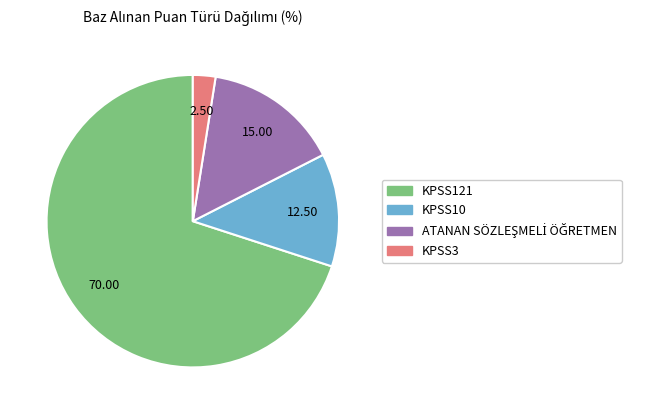

Does KPSS121 represent more than half of the total?

Yes